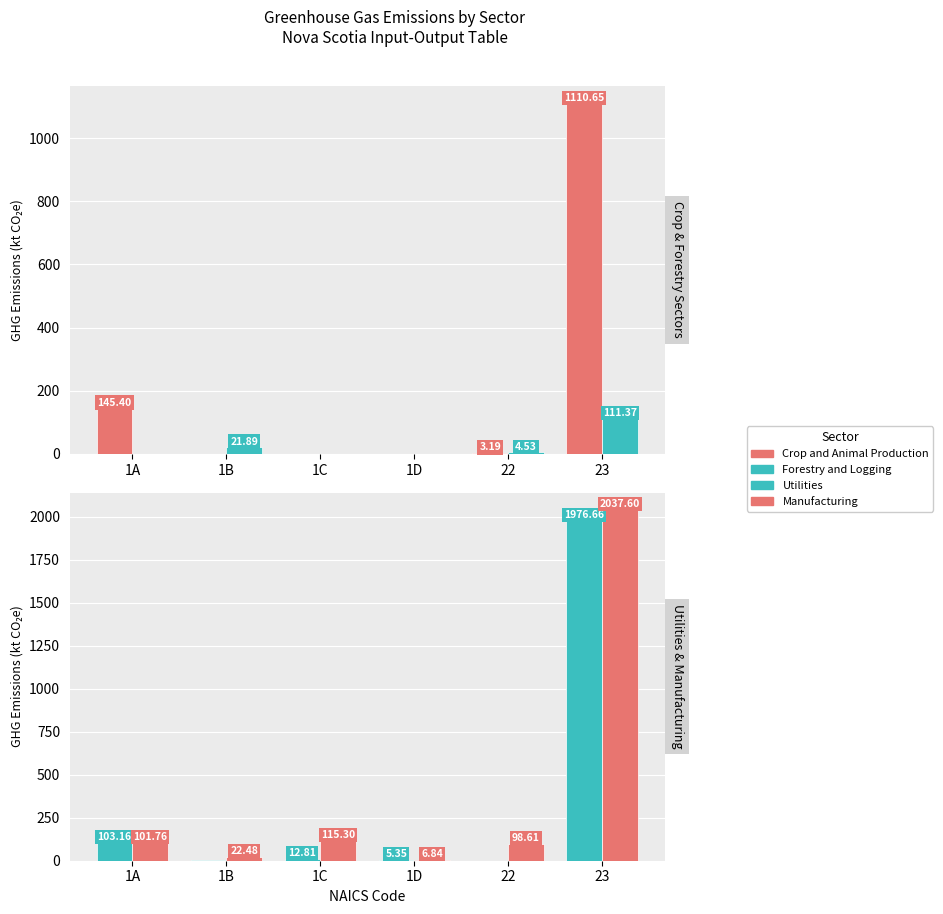

Which series has the widest spread of values?

Manufacturing